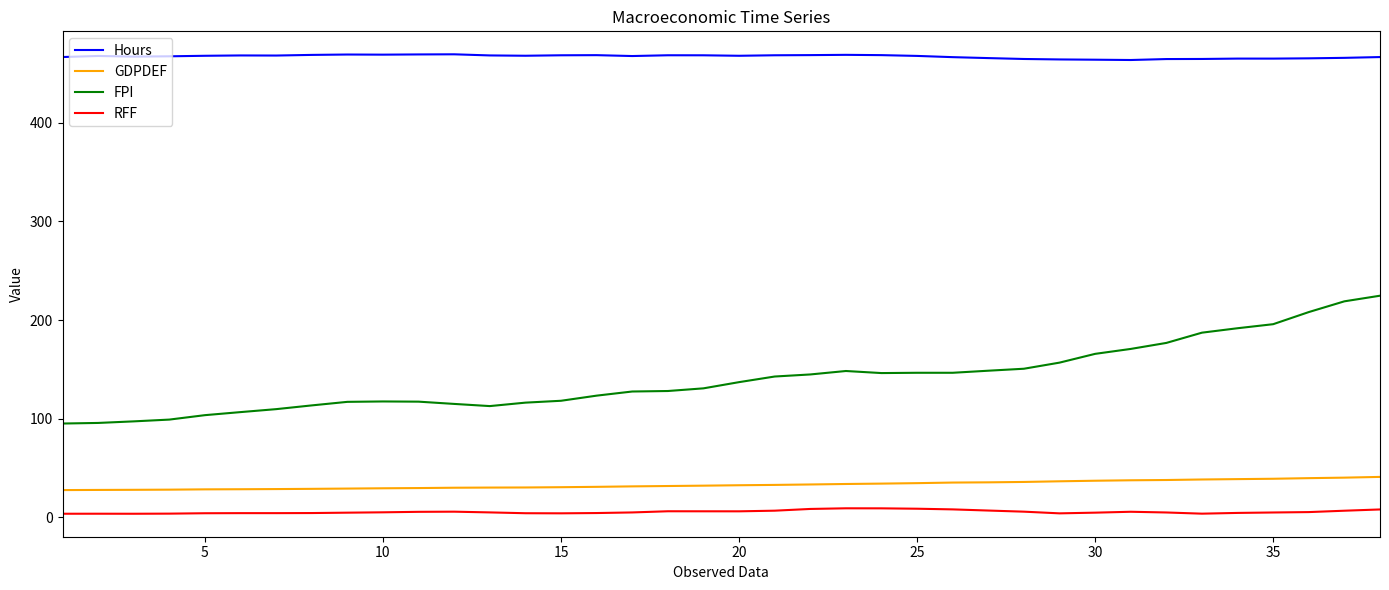

Which series has the widest spread of values?

FPI